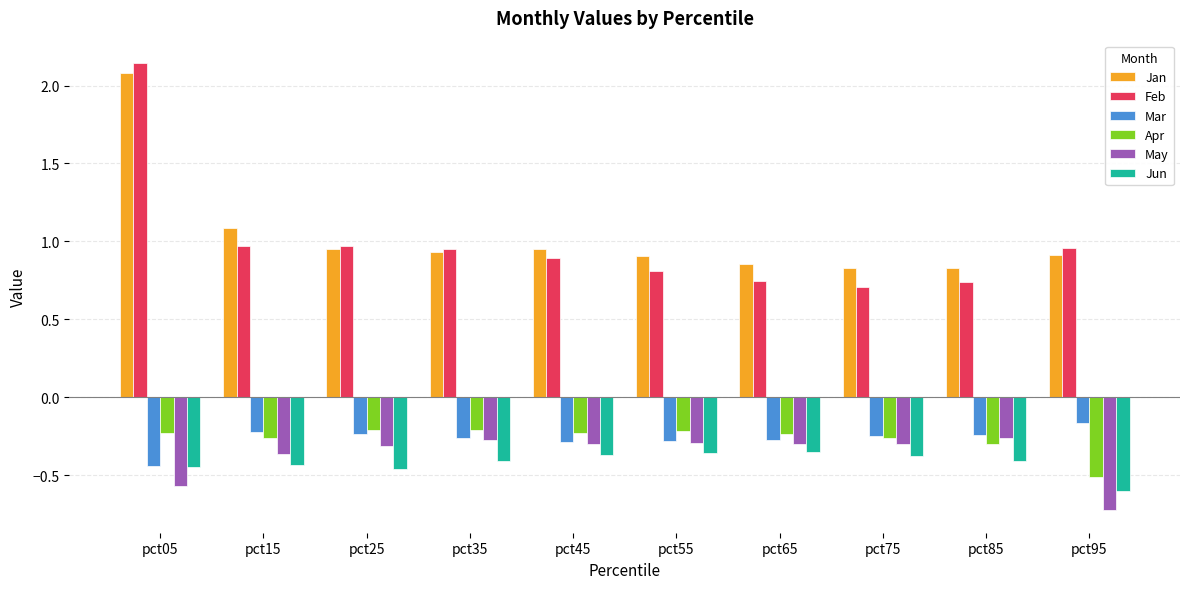

How many data points does each series have?

10